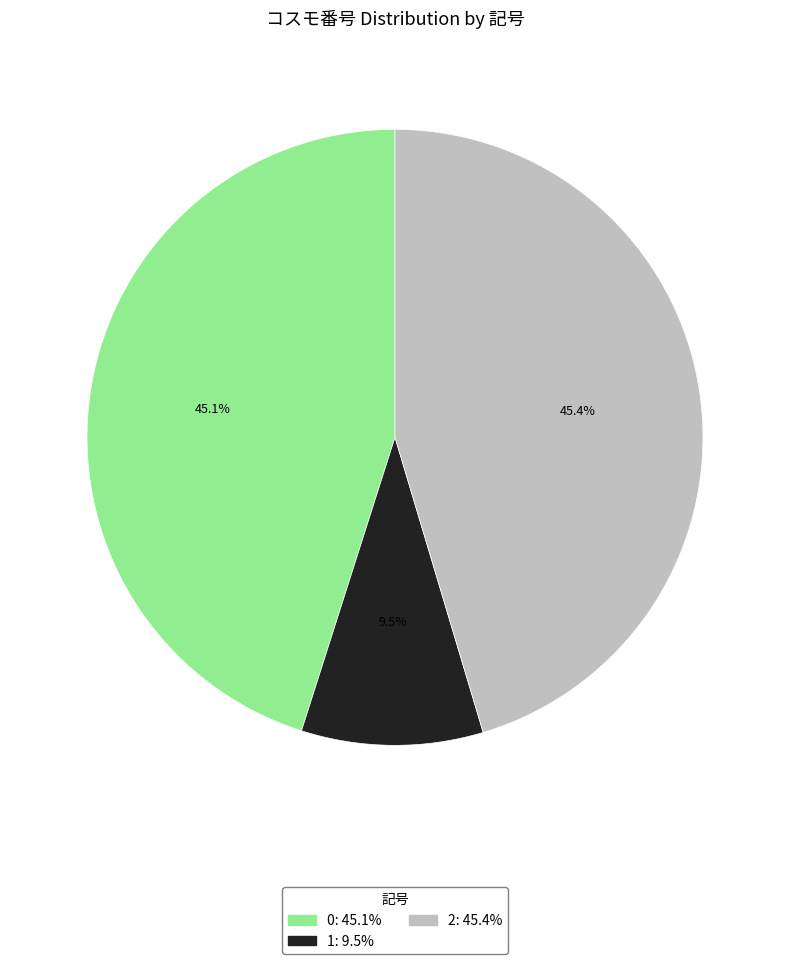

What is the total percentage of 0 and 1?

54.6%